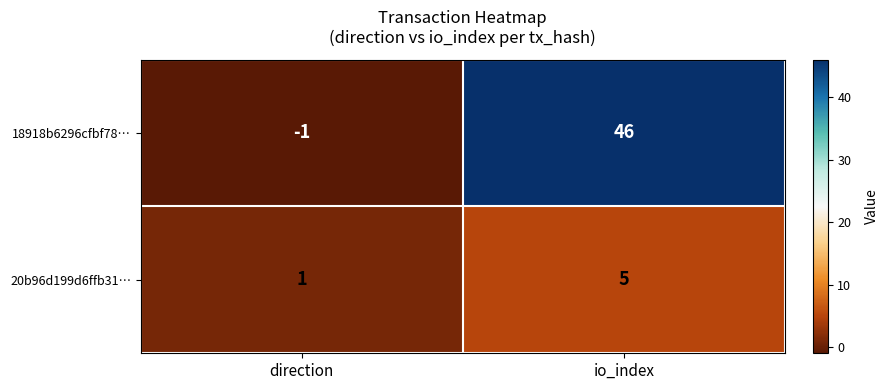

How many data points does each series have?

2